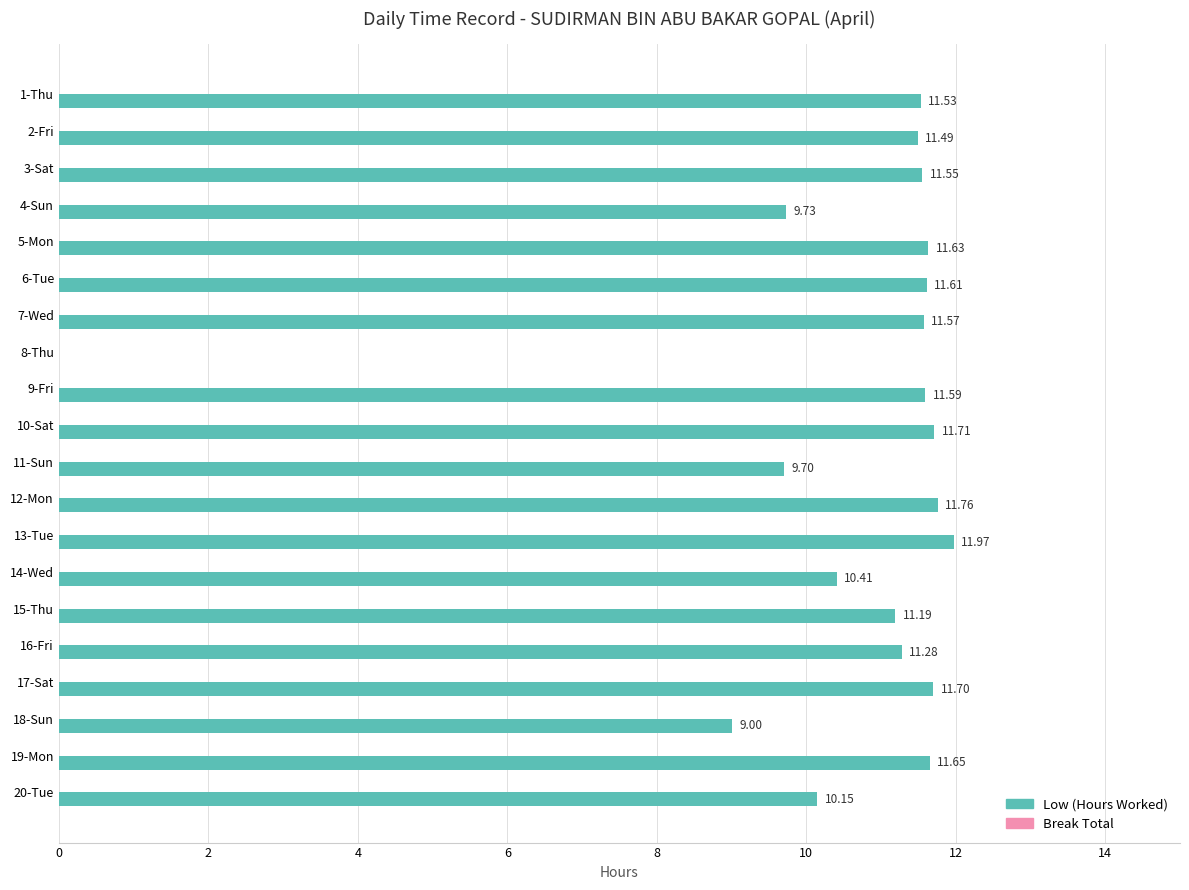

Which has a higher value, 16-Fri or 15-Thu?

16-Fri